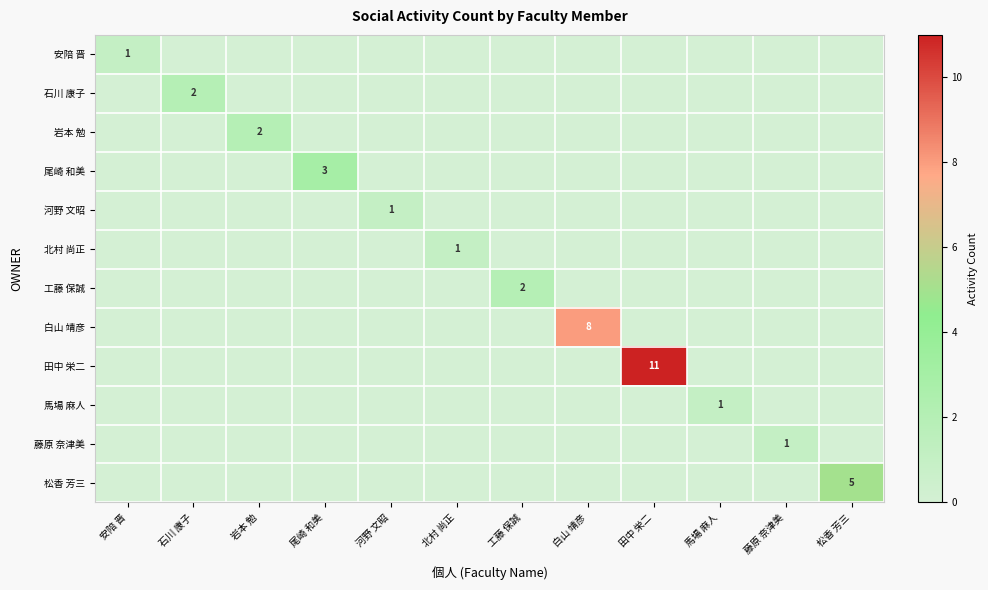

The value of 馬場 麻人 at 馬場 麻人 is 1. True or false?

True